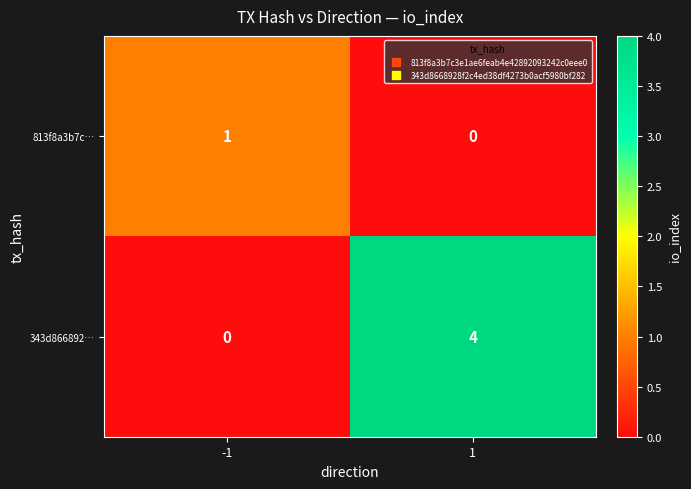

What is the difference between the 343d866892… values at 1 and -1?

4